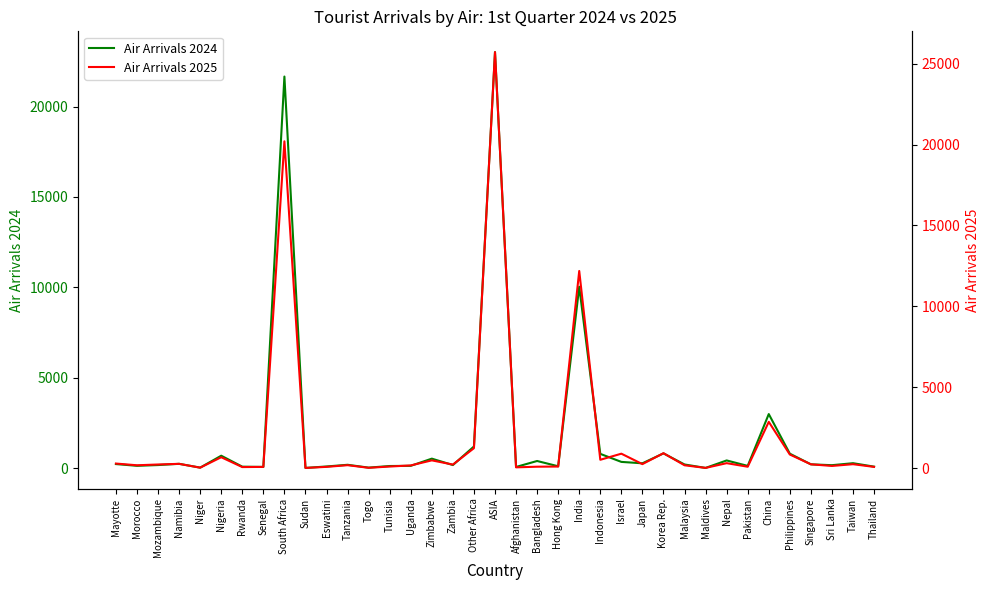

Which series has the largest range (max minus min)?

Air Arrivals 2025